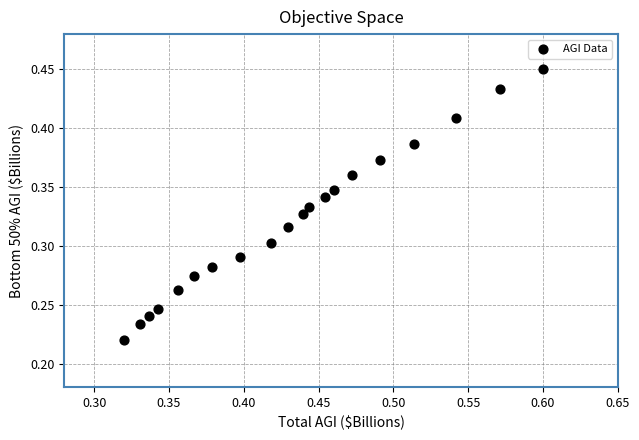

How many data points are displayed?

20